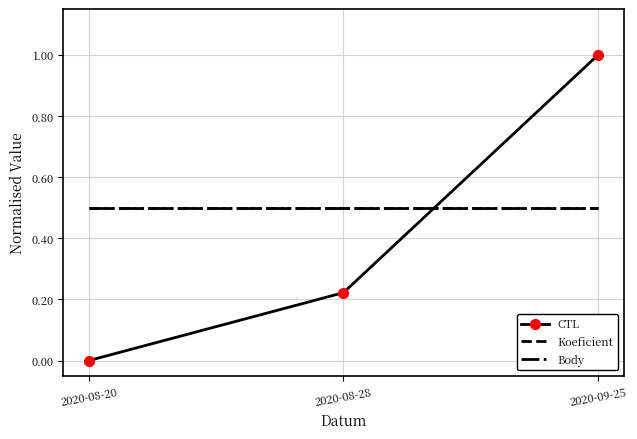

How many values in the CTL series exceed 0?

2